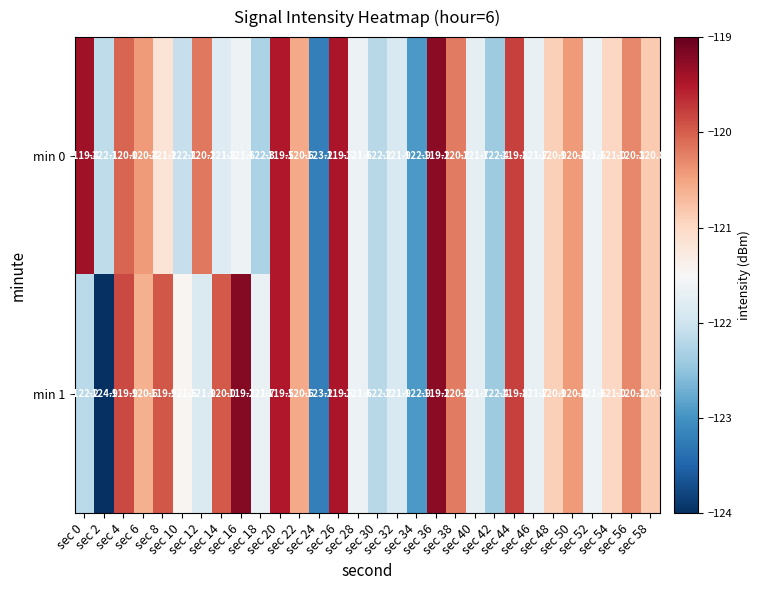

Which series has the largest total across all categories?

min 0